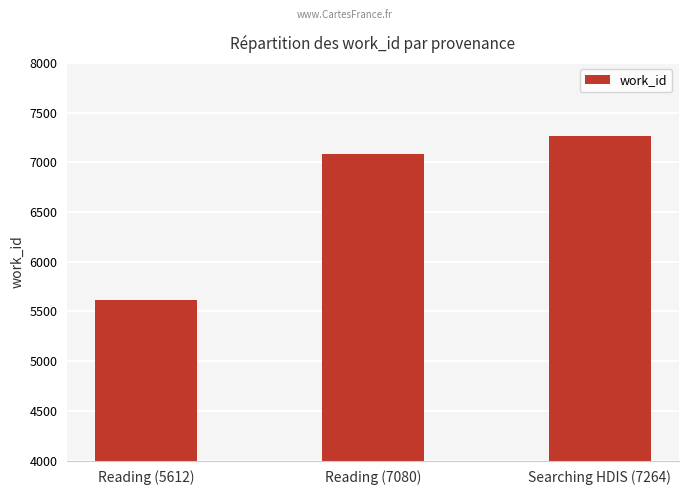

How many bars are there in total?

3